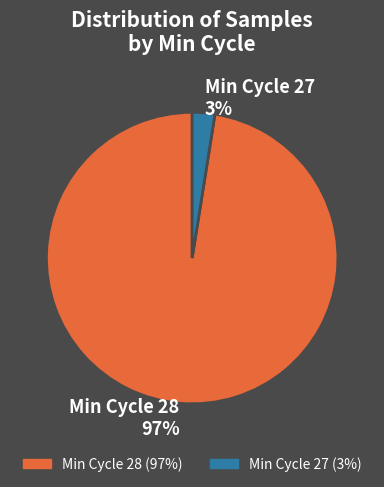

The Min Cycle 27 3% slice represents 10% of the pie. True or false?

False